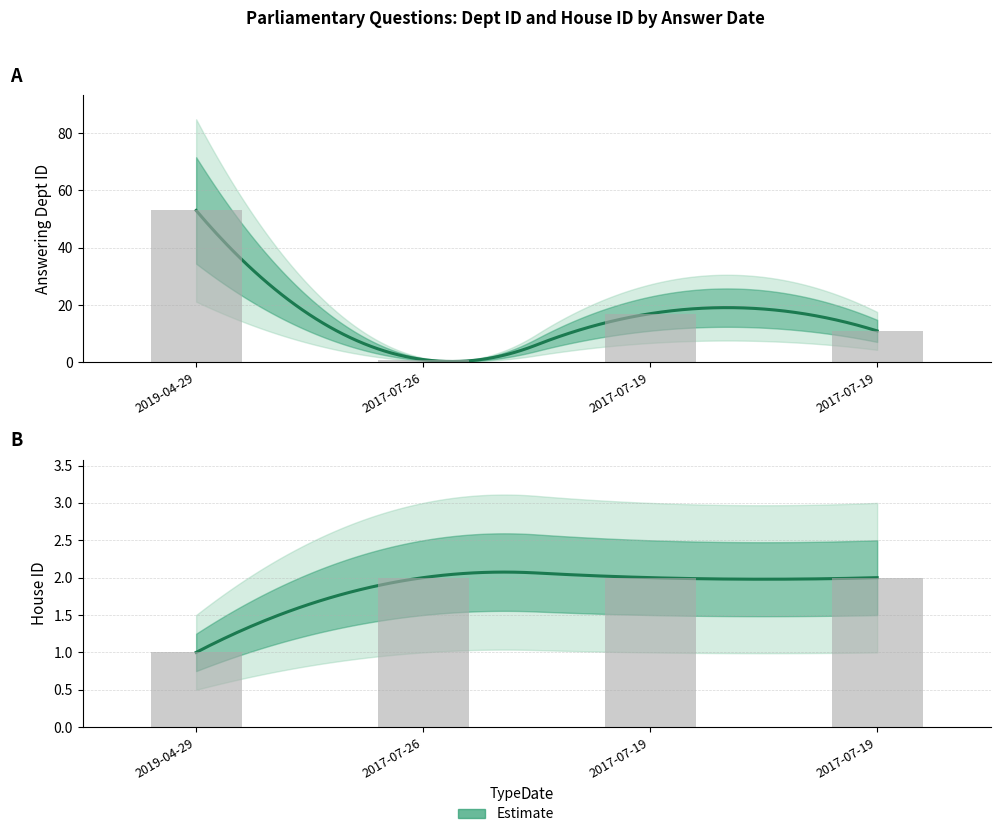

How many values in the house id series are below 2?

1